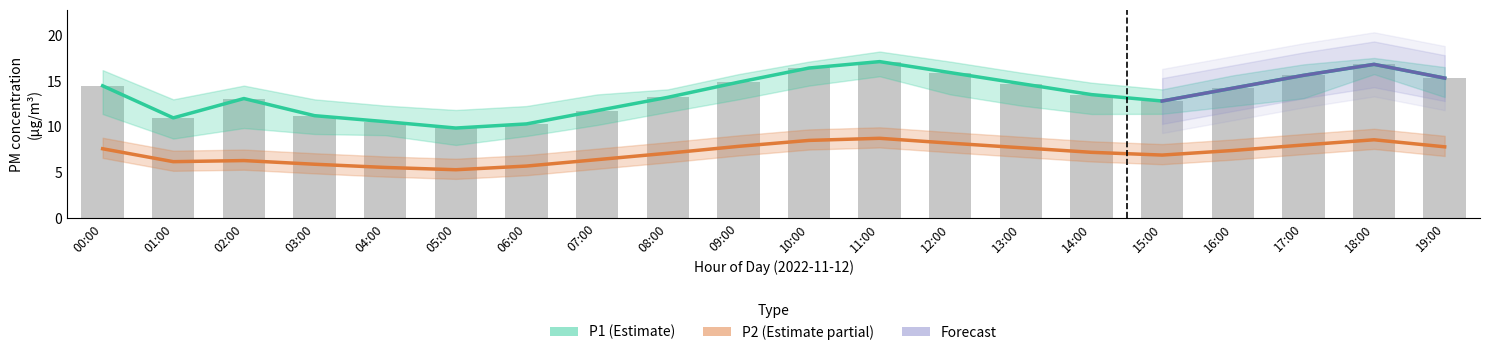

How many data points in P2 are less than 7?

8